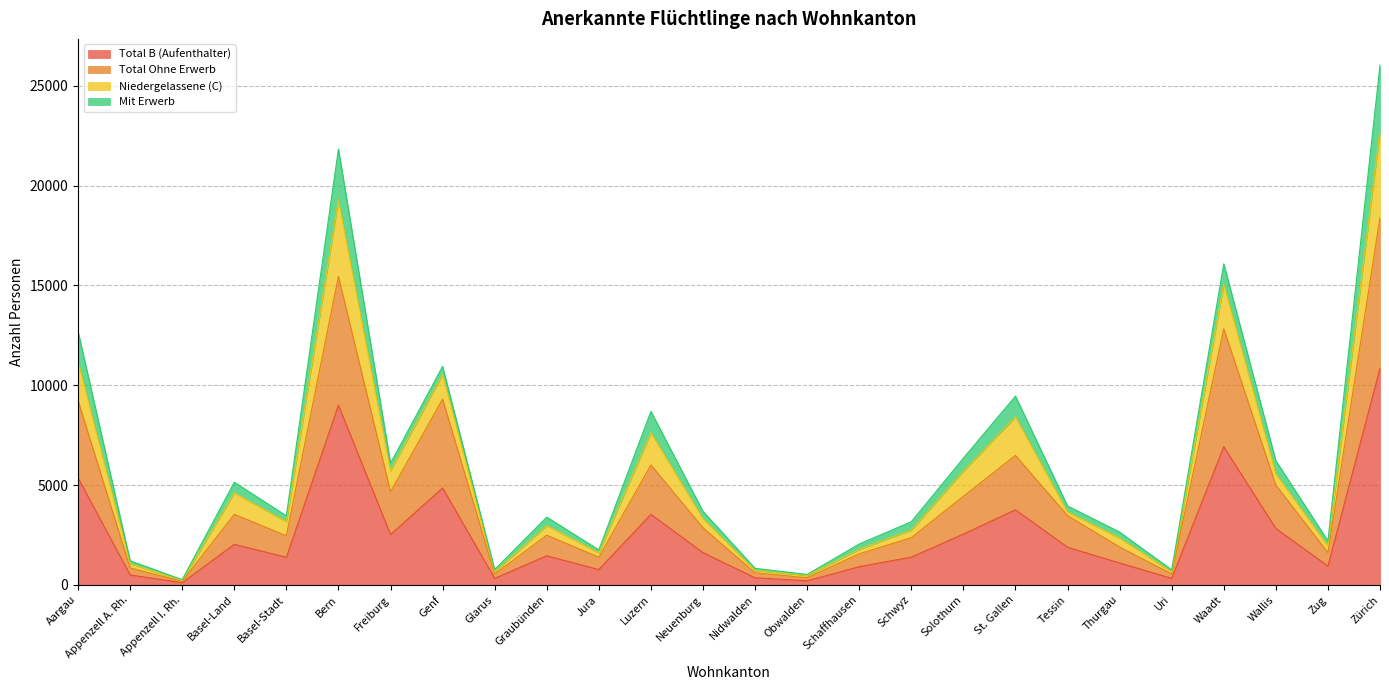

What is the value of the Total B (Aufenthalter) point at the 22nd from the left?

327